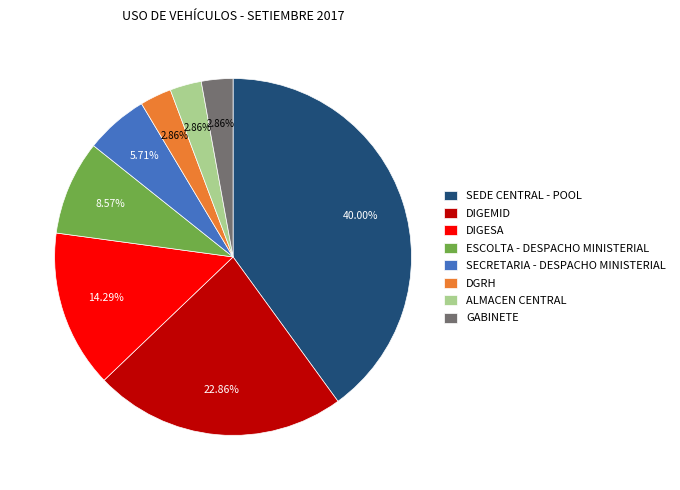

Which category has the biggest portion of the pie?

SEDE CENTRAL - POOL